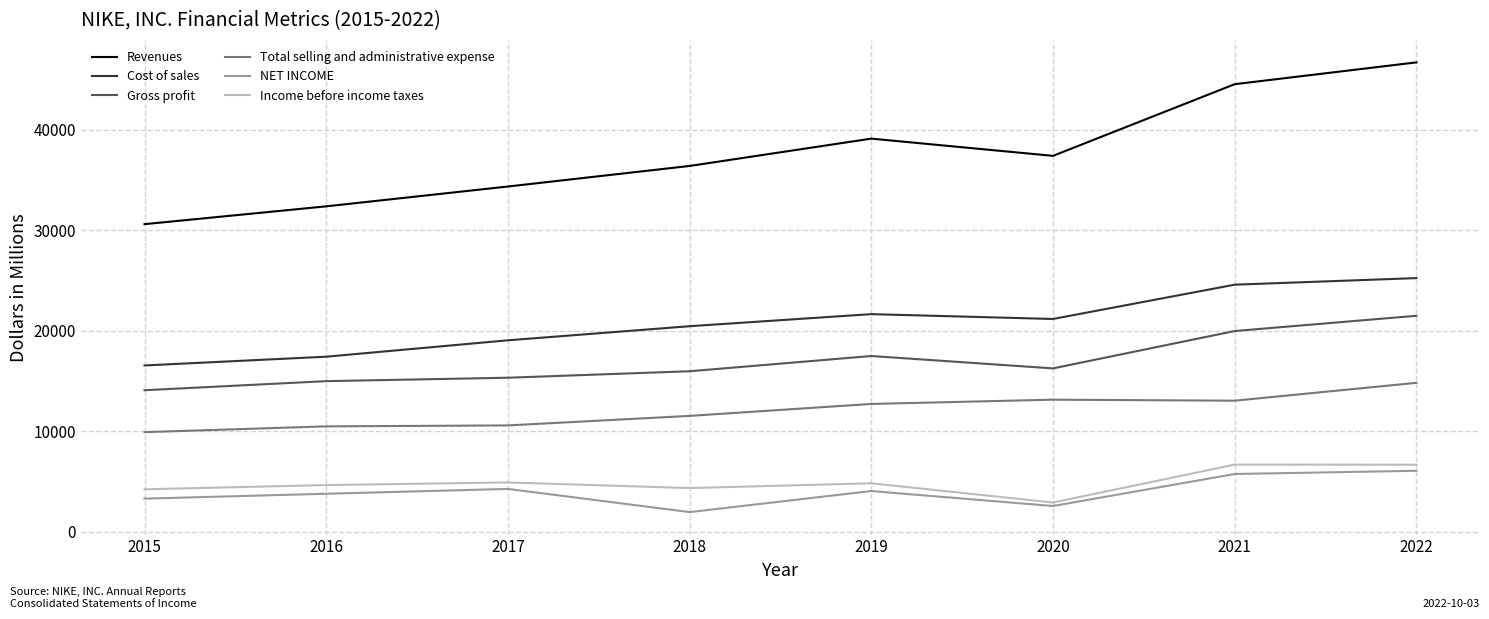

The Income before income taxes series shows 10753 at 2022. True or false?

False